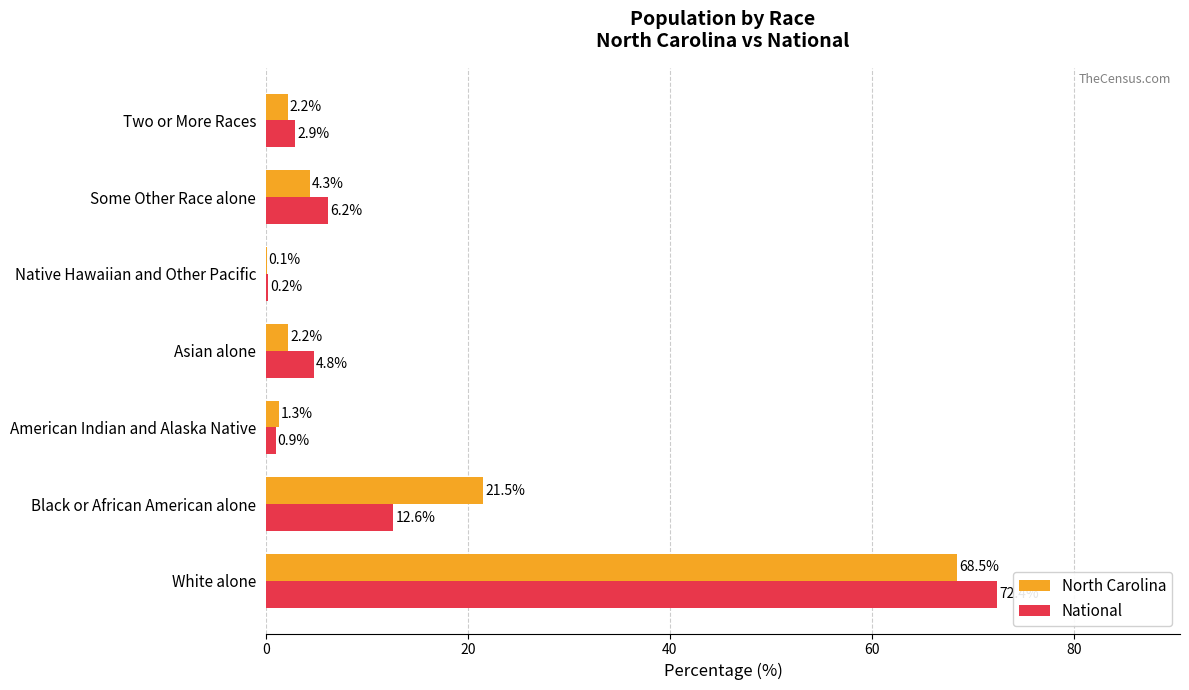

Is it true that National equals 4.8 at Asian alone?

True